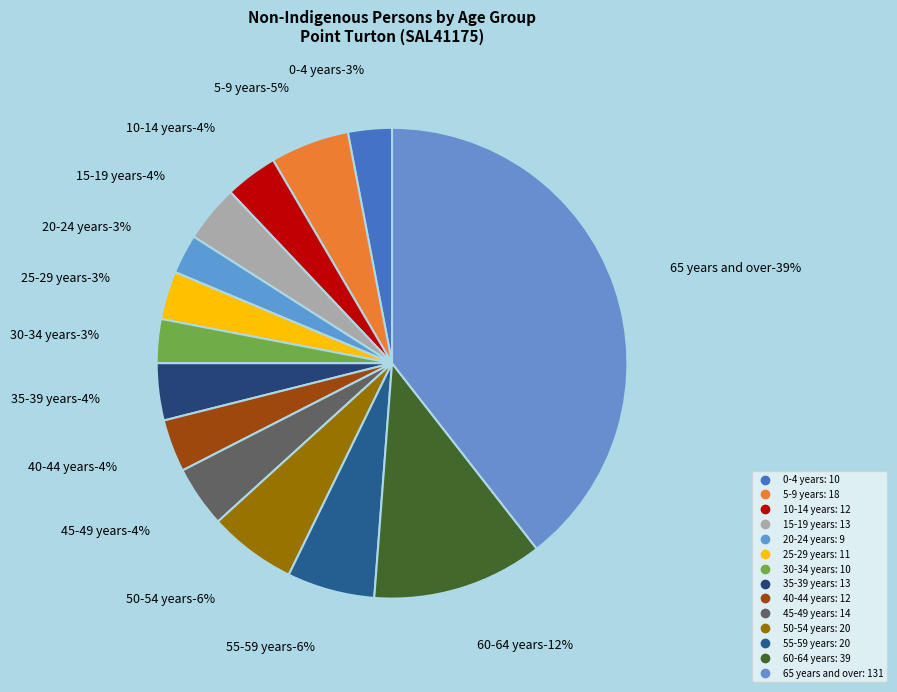

To the nearest percent, what portion does 5-9 years represent?

5%